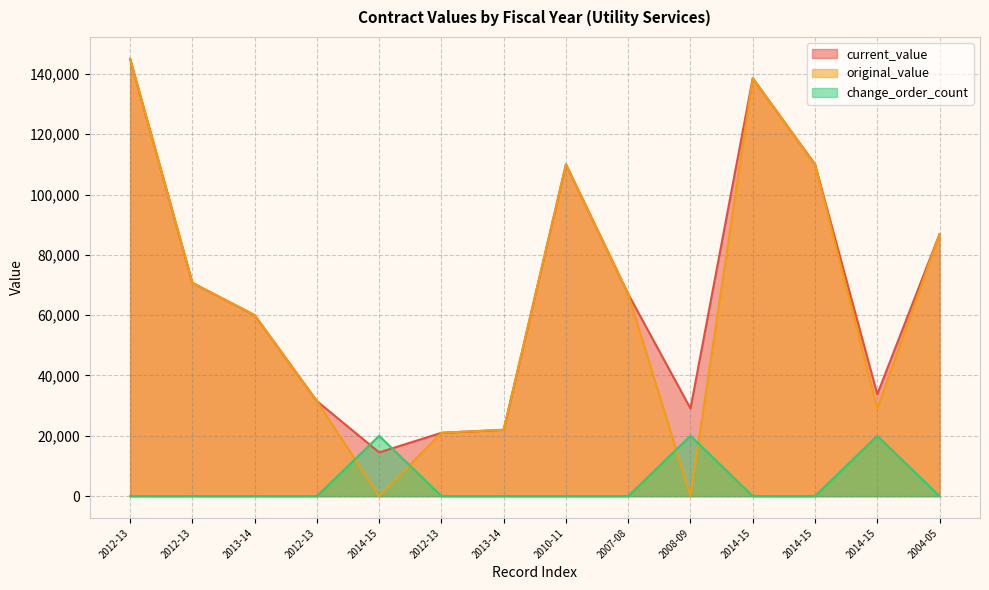

True or false: original_value has a value of 21000.0 at 2012-13.

True